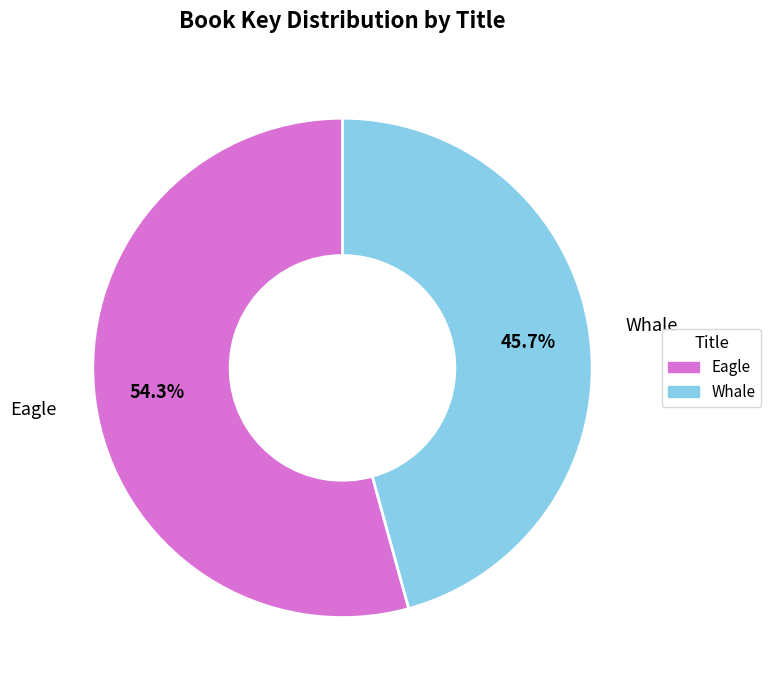

Which slice is the smallest?

Whale